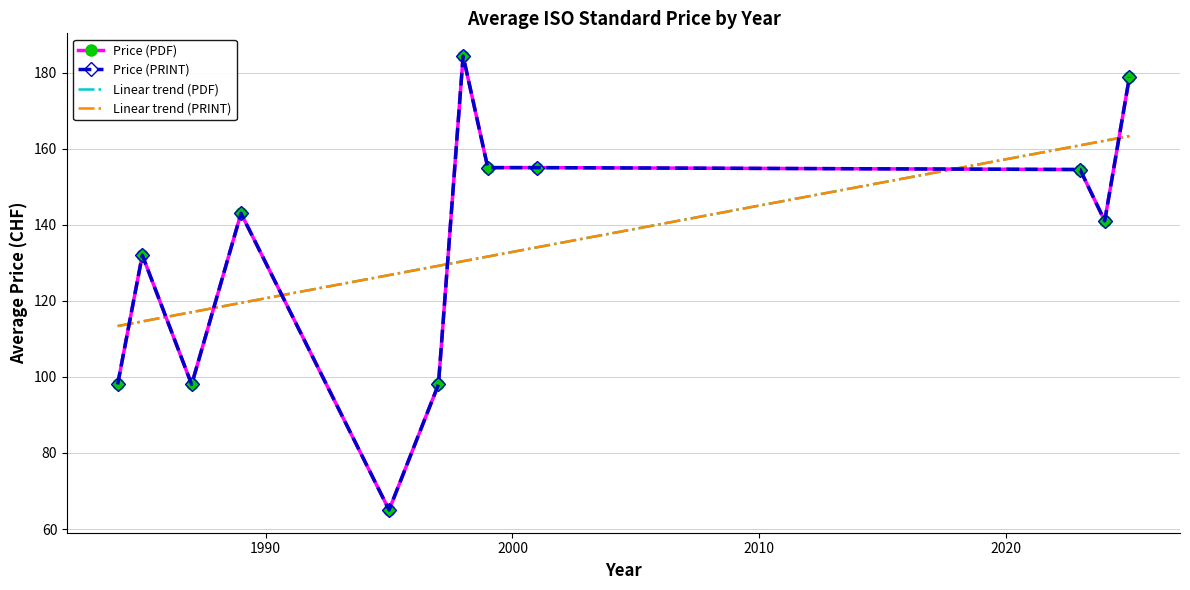

What are all the series names shown in the legend?

Price (PDF), Price (PRINT), Linear trend (PDF), Linear trend (PRINT)